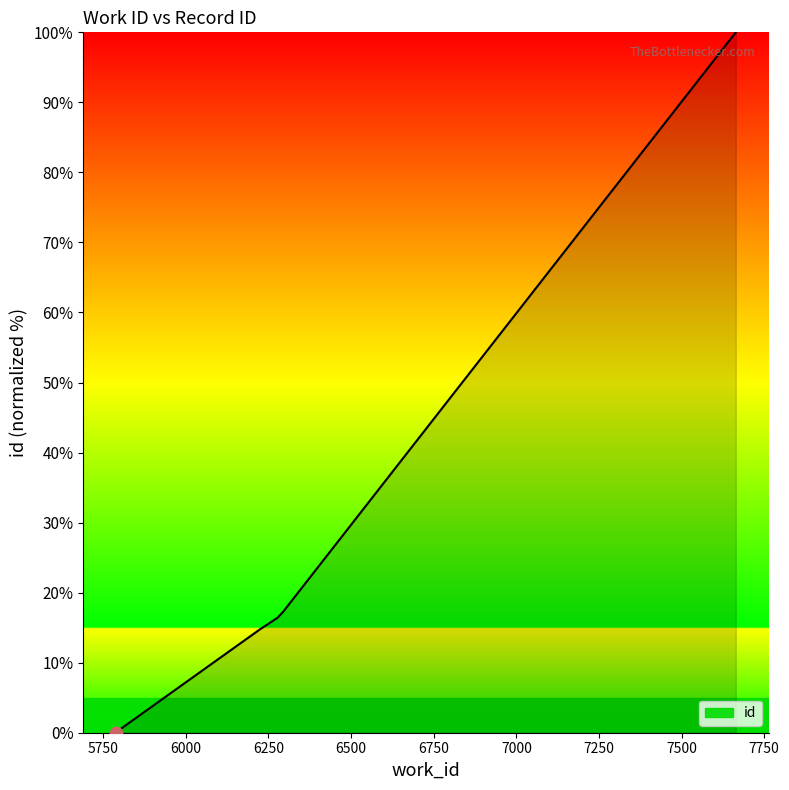

Which has a higher value, 5798 or 6277?

6277